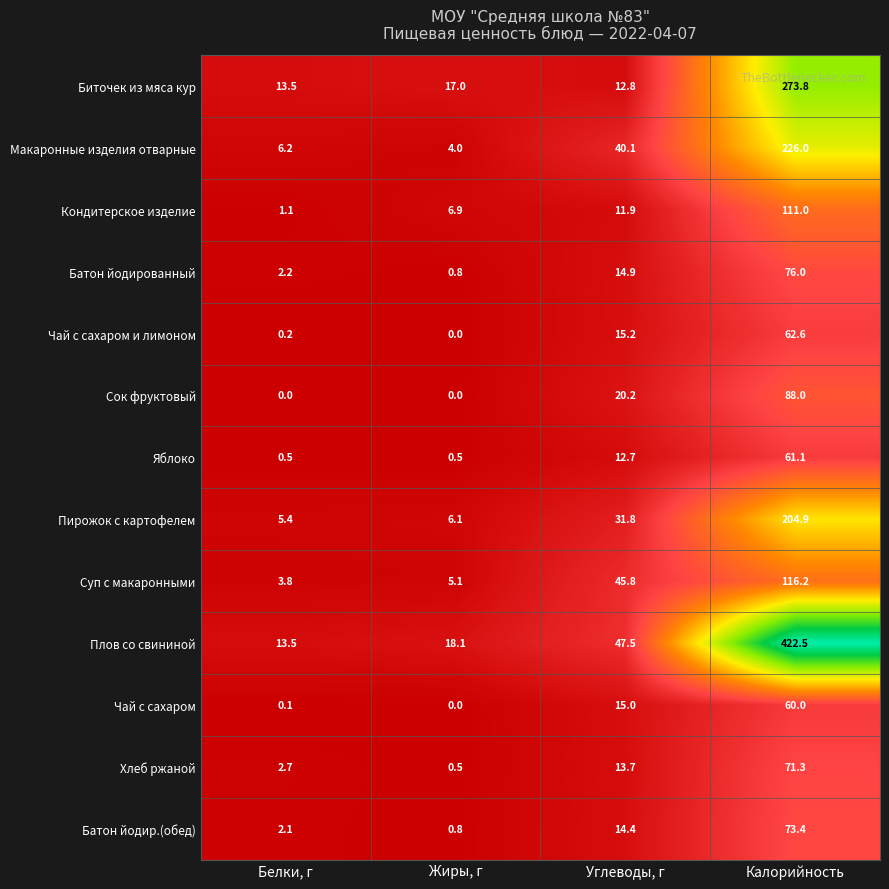

The Чай с сахаром и лимоном series shows 15.2 at Углеводы, г. True or false?

True